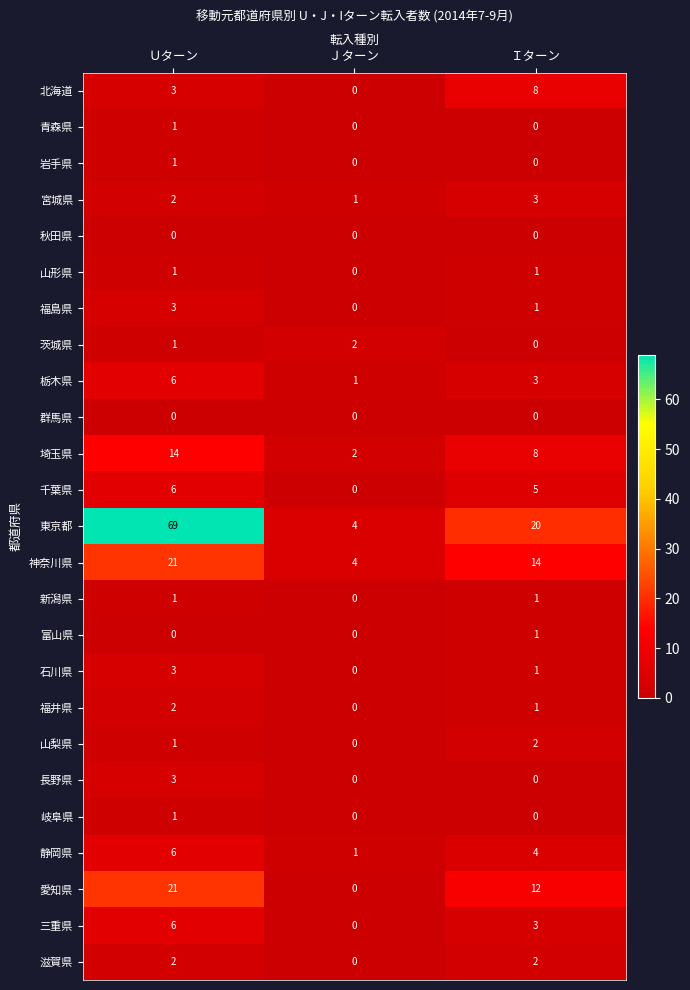

The 福島県 series shows 0 at Ｊターン. True or false?

True